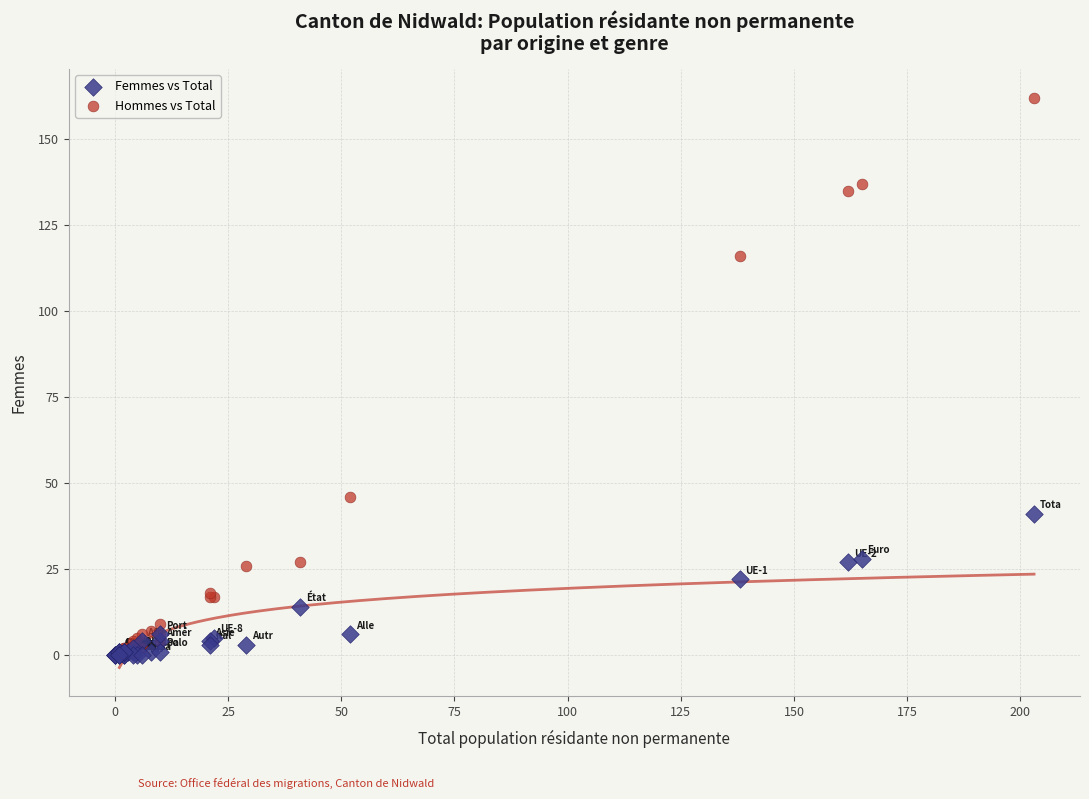

Which series contains the highest Y value?

Hommes vs Total